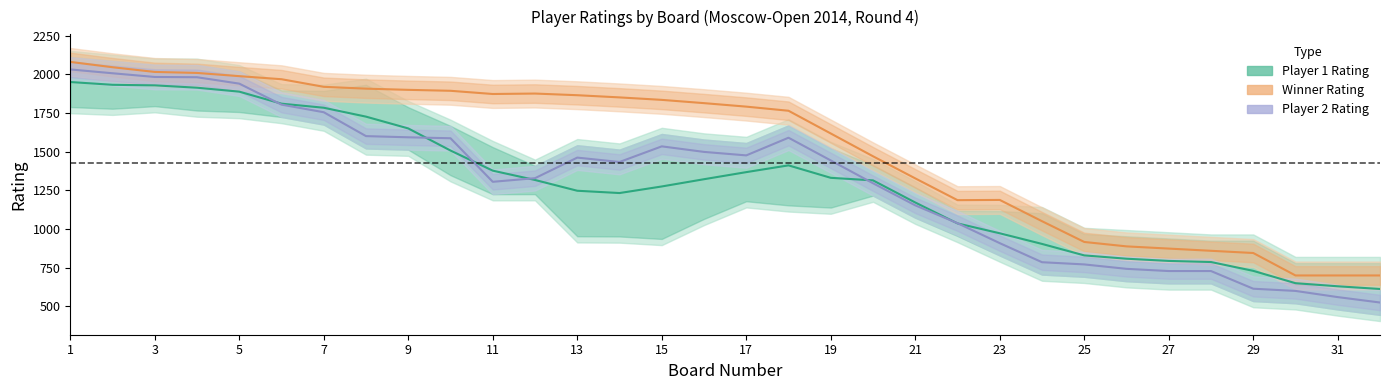

The Player 2 Rating series shows 232.4 at 27. True or false?

False